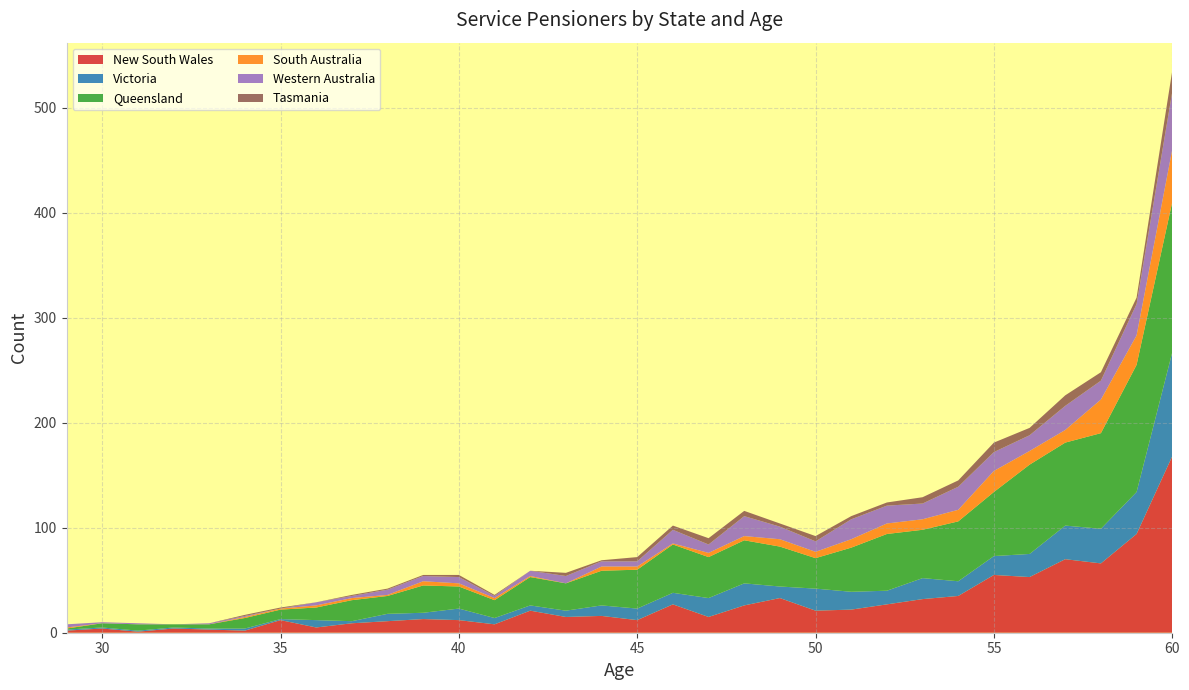

Reading left to right, extract all data points from this chart.

New South Wales: 2	4	1	4	3	2	12	5	9	11	13	12	8	21	15	16	12	27	15	26	33	21	22	27	32	35	55	53	70	66	94	168
Victoria: 1	1	1	1	1	2	1	7	2	7	6	11	6	5	6	10	11	11	18	21	11	21	17	13	20	14	18	22	32	33	40	99
Queensland: 1	4	6	3	4	10	9	12	20	17	26	21	17	27	26	33	37	46	39	41	38	29	42	54	46	57	61	85	79	91	121	143
South Australia: 1	0	0	0	0	1	1	2	2	1	4	3	2	1	0	4	3	1	4	4	7	6	8	10	10	11	20	13	12	32	28	50
Western Australia: 3	1	1	0	1	1	0	3	2	5	5	6	2	5	7	5	5	13	8	19	12	10	19	17	15	22	18	15	23	18	30	55
Tasmania: 0	0	0	0	0	1	1	0	1	1	1	2	1	0	3	1	4	4	6	5	3	5	3	3	6	6	9	7	10	8	6	20